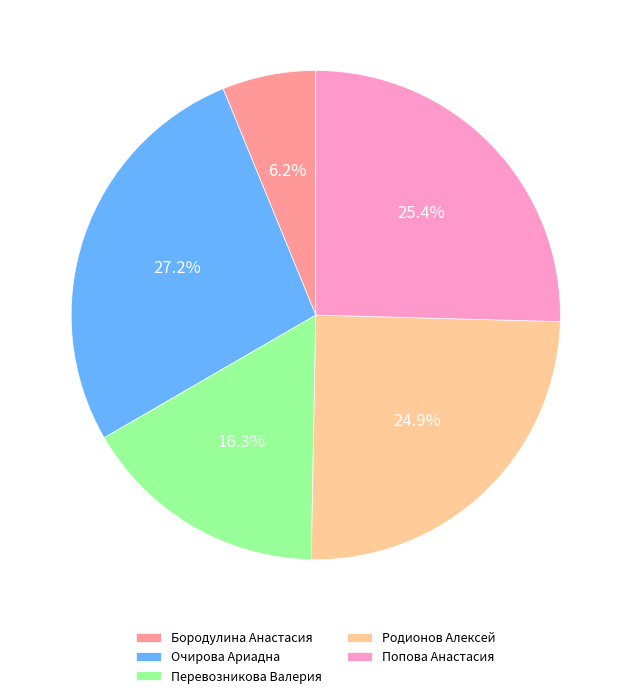

How much of the chart is everything except Родионов Алексей?

75.1%